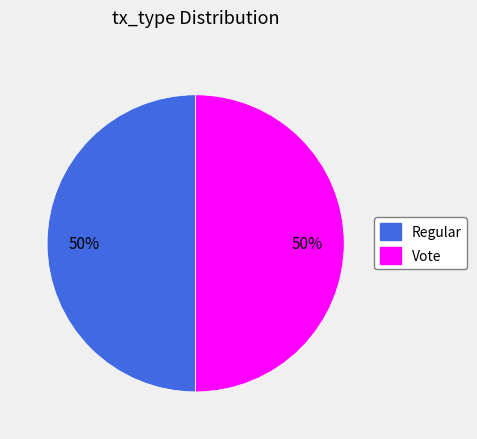

To the nearest percent, what portion does Vote represent?

50%